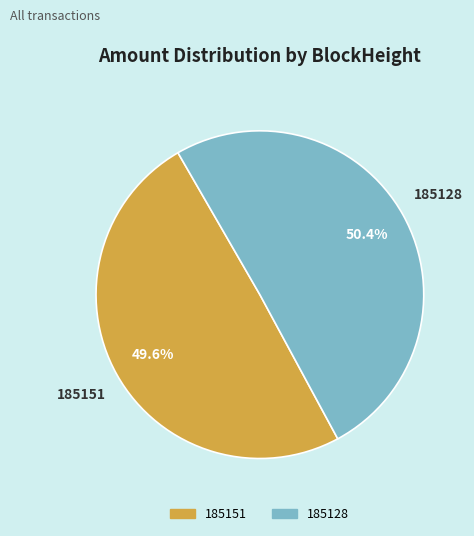

Which category accounts for the majority?

185128